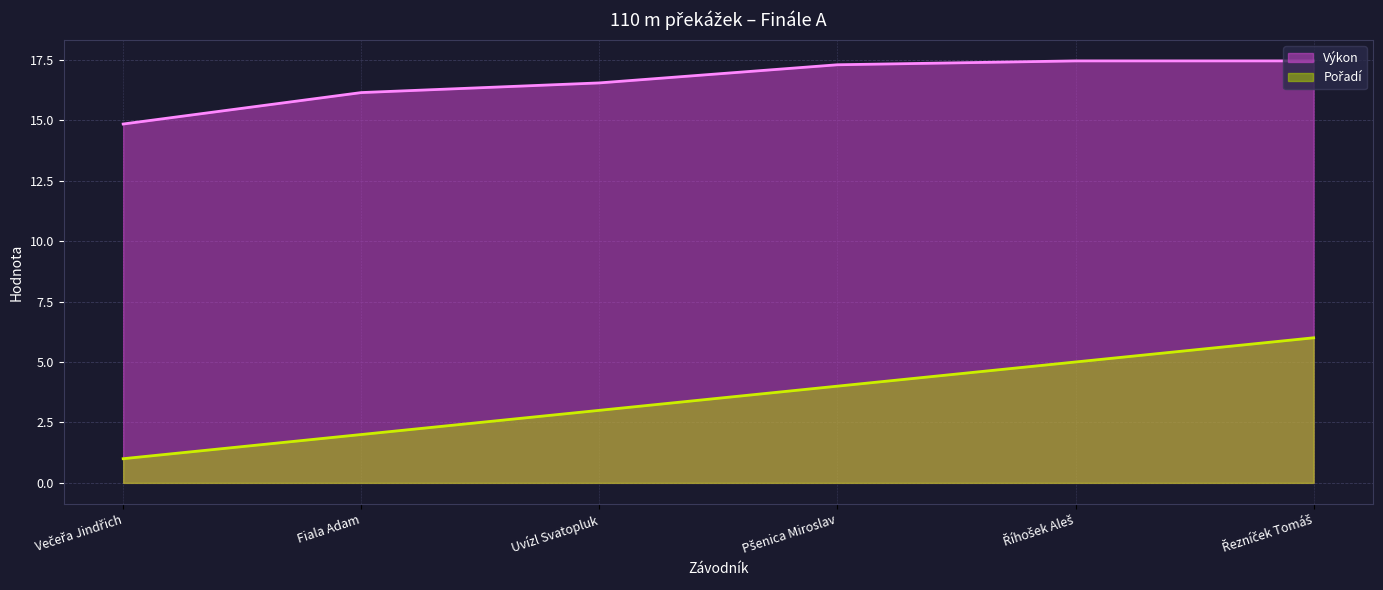

True or false: Výkon has a value of 26.6 at Večeřa Jindřich.

False